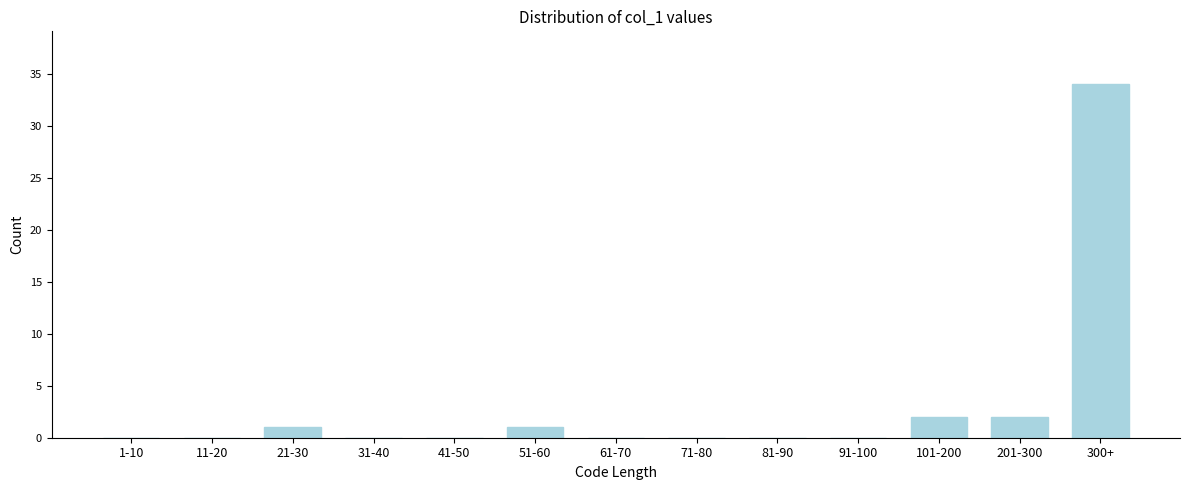

Reading right to left, extract all data points from this chart.

300+=34	201-300=2	101-200=2	91-100=0	81-90=0	71-80=0	61-70=0	51-60=1	41-50=0	31-40=0	21-30=1	11-20=0	1-10=0